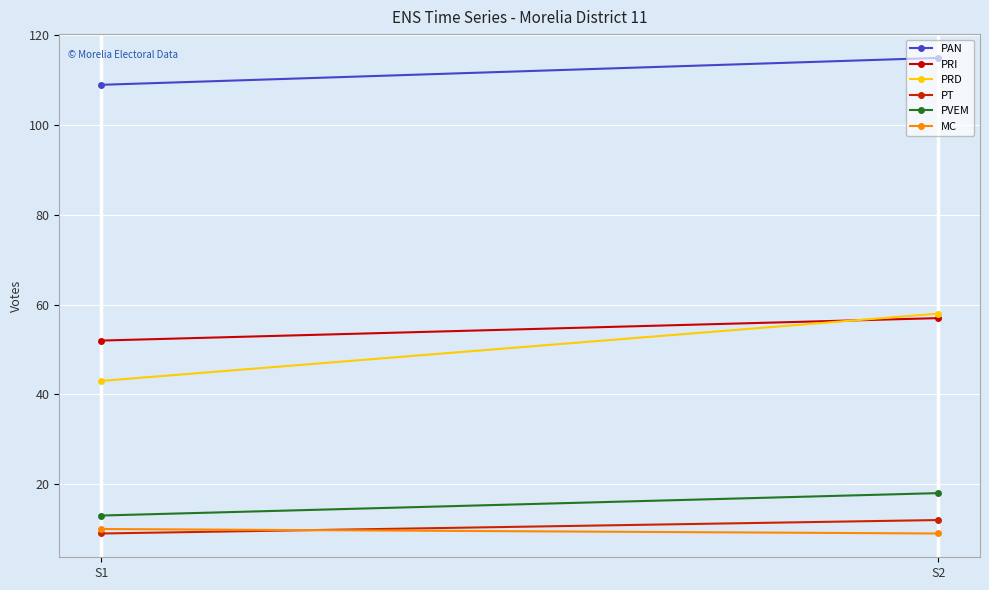

At which category is the sum across all series the highest?

S2